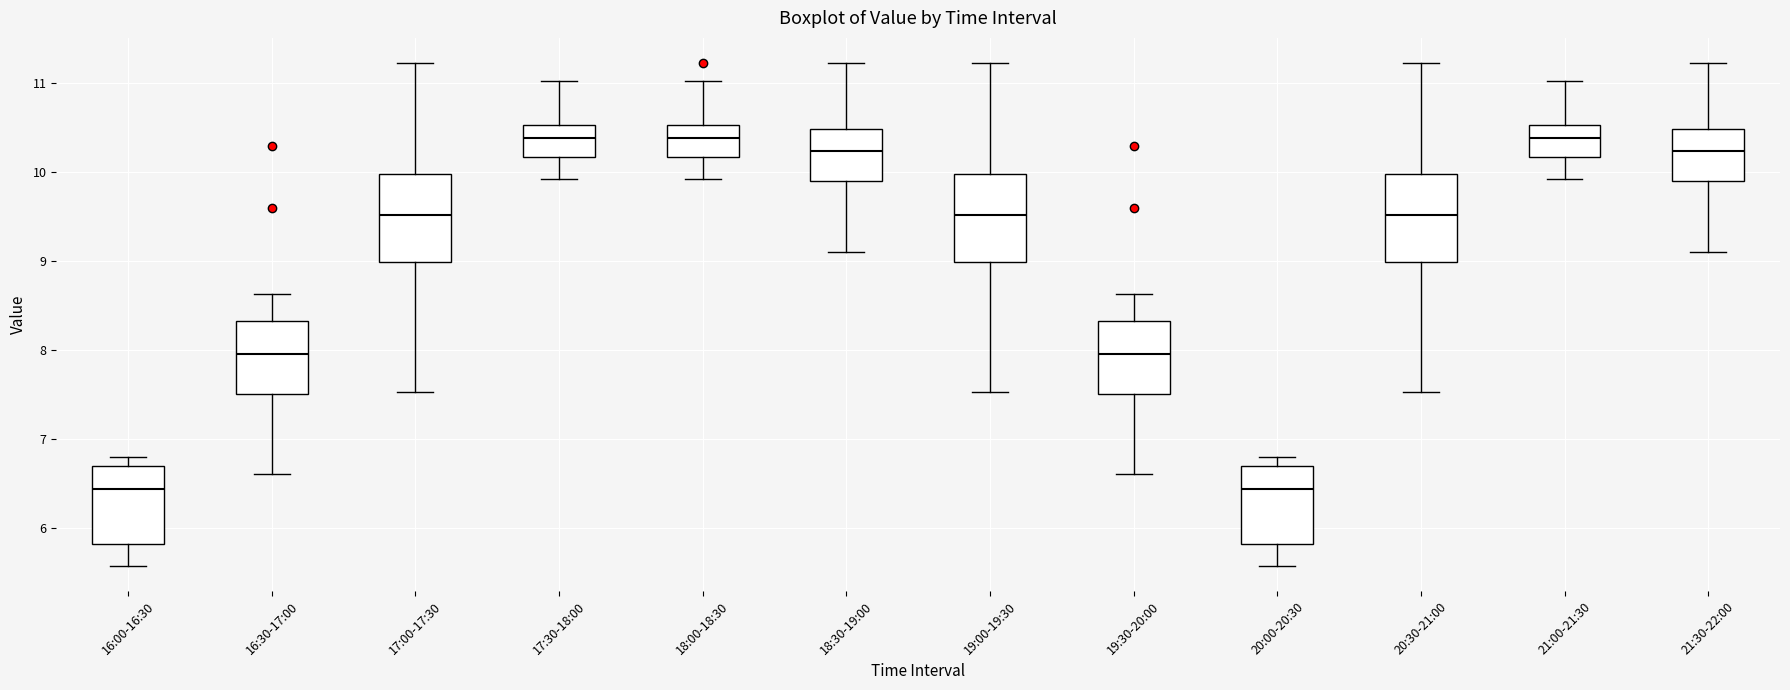

Where does the lower whisker of the box for 21:00-21:30 end on the y-axis? The values are not printed on the chart, so give them approximately, as read against the axis.

9.9